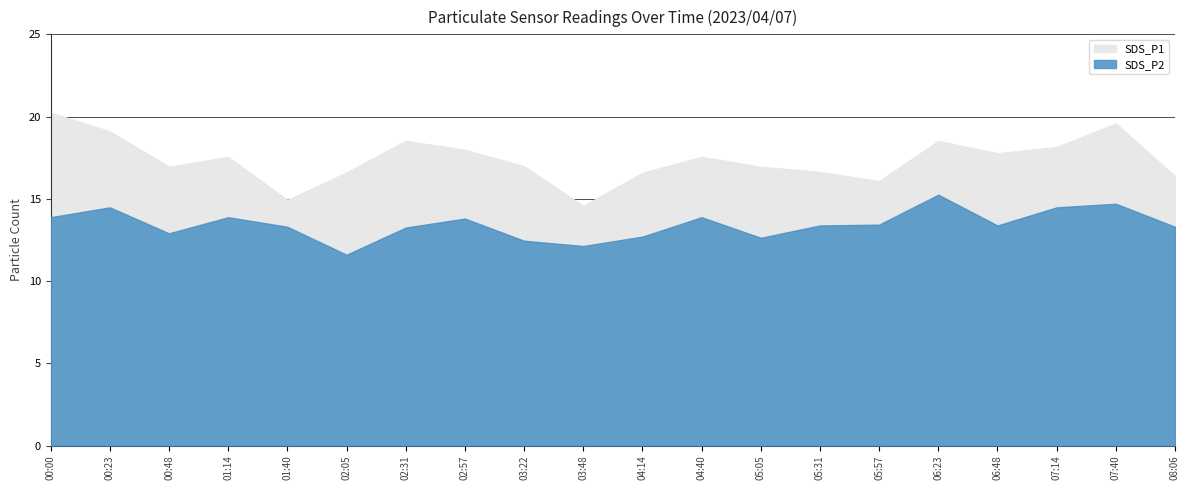

What is the sum of all SDS_P1 values?

347.6